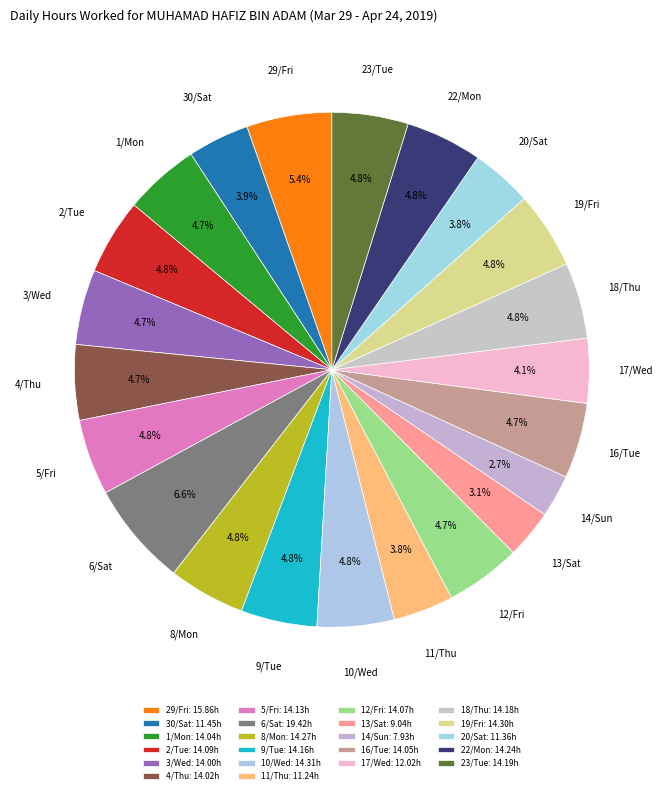

How many slices are in this pie chart?

22